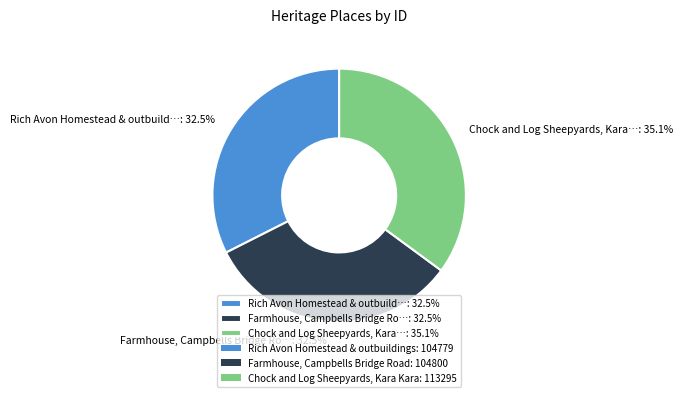

Which category has the biggest portion of the pie?

Chock and Log Sheepyards, Kara…: 35.1%